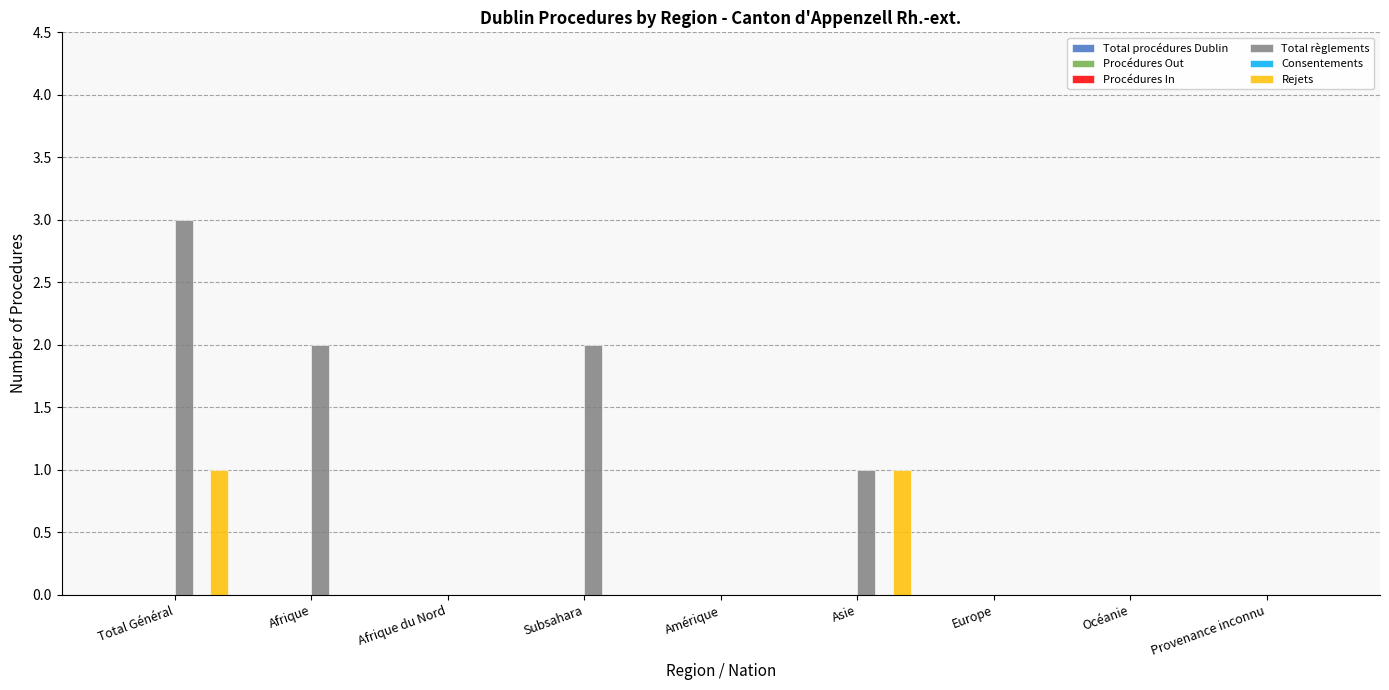

At which category is the sum across all series the highest?

Total Général